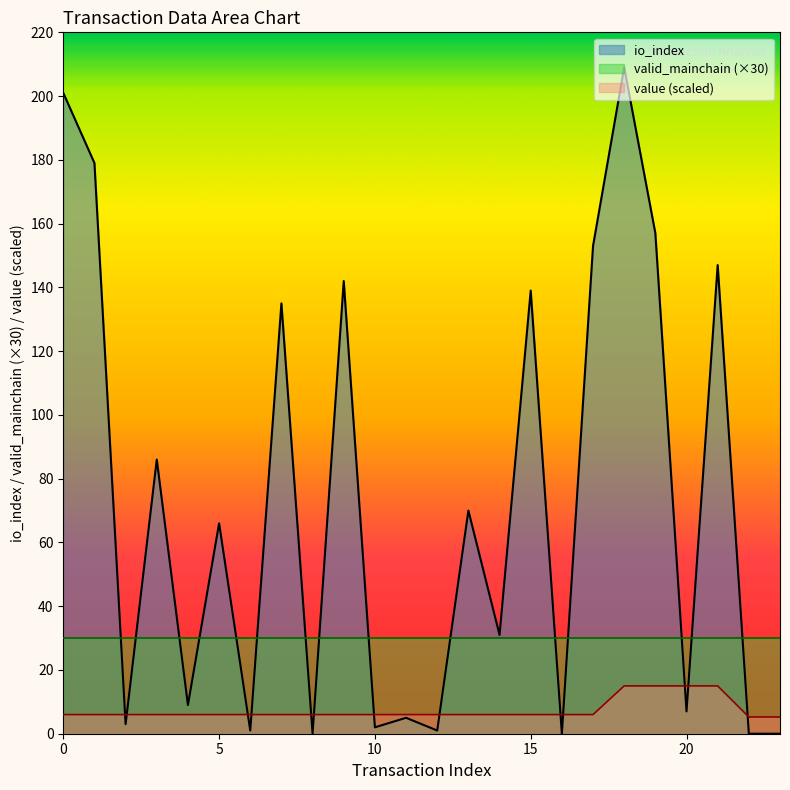

Which series has the largest total across all categories?

io_index